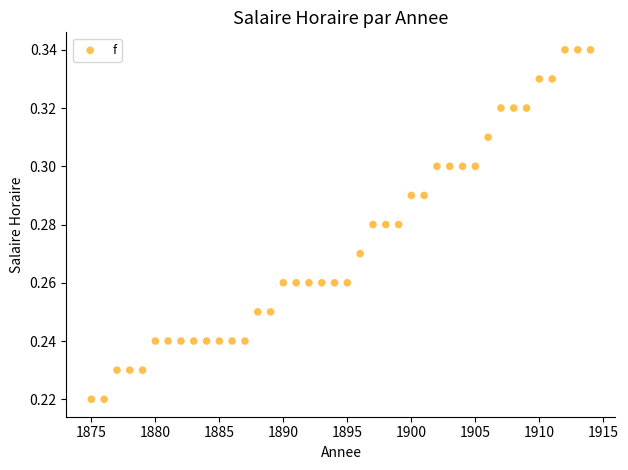

What is the range of X values (max minus min)?

39.0